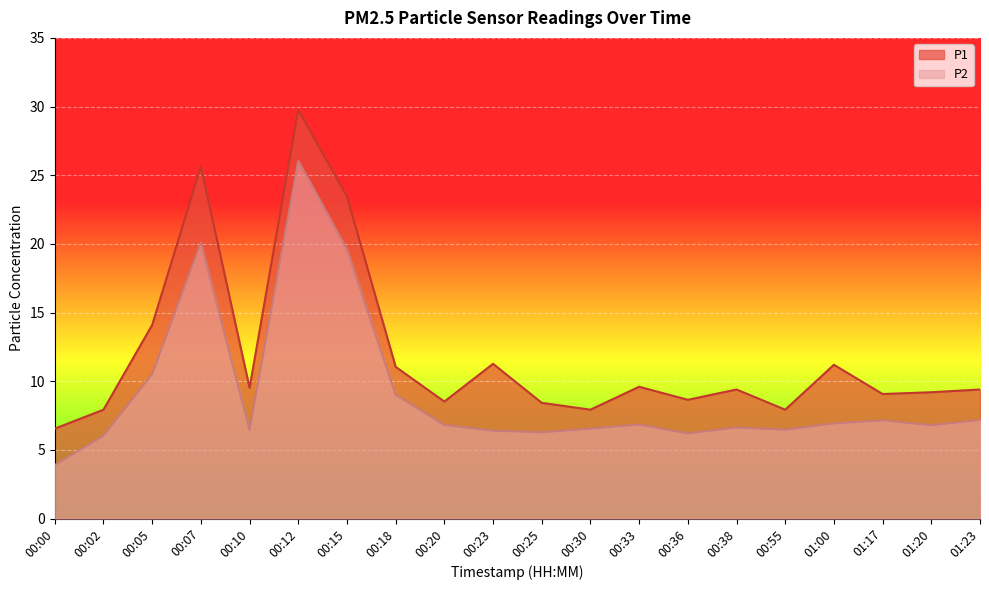

At which category does the chart reach its peak across all series?

00:12